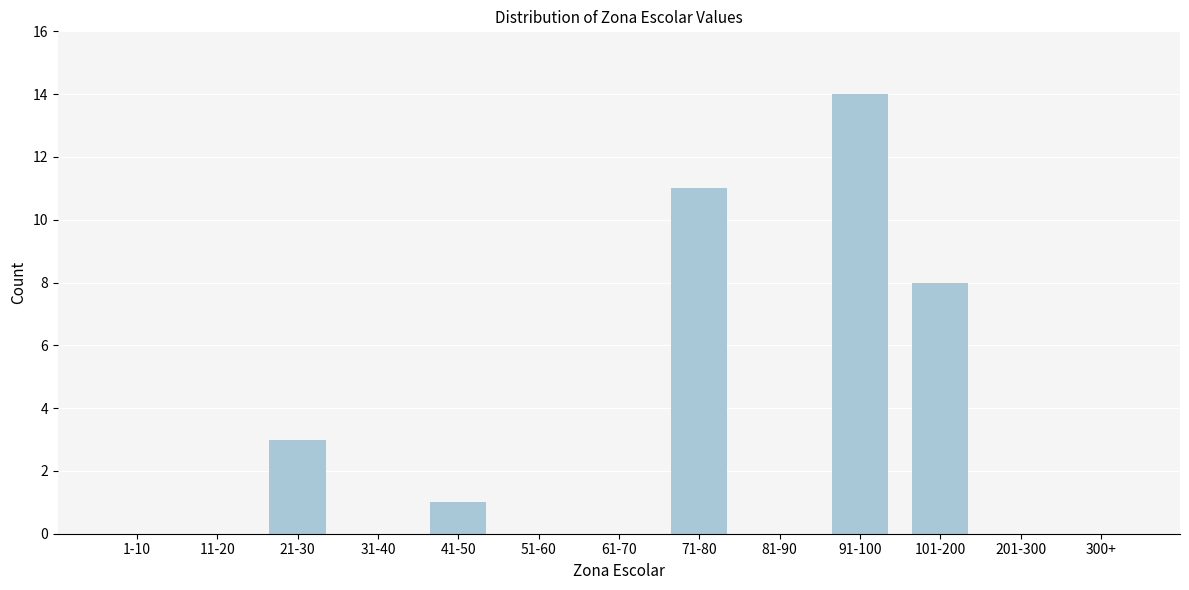

Reading left to right, extract all data points from this chart.

1-10=0	11-20=0	21-30=3	31-40=0	41-50=1	51-60=0	61-70=0	71-80=11	81-90=0	91-100=14	101-200=8	201-300=0	300+=0